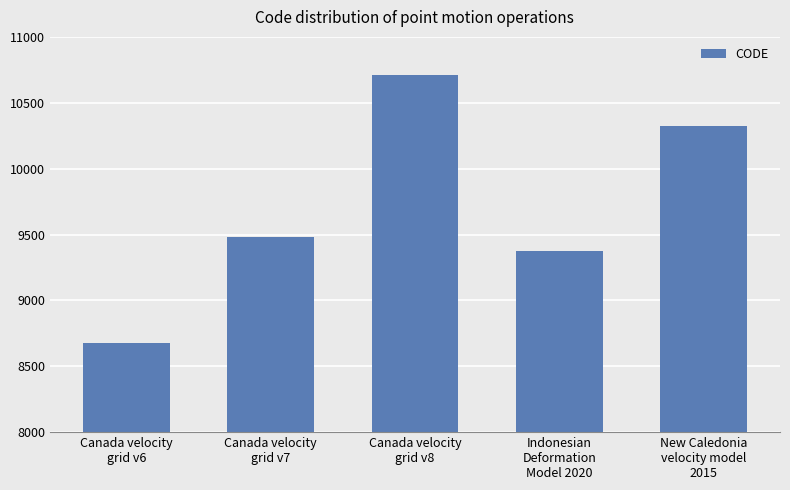

Approximately how many times larger is the value at Canada velocity
grid v7 compared to New Caledonia
velocity model
2015?

0.9